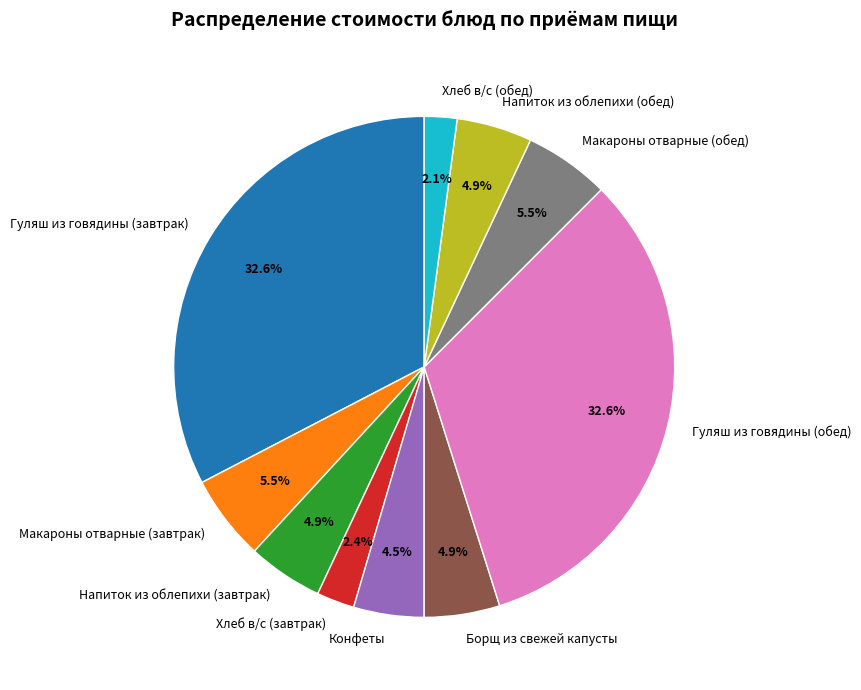

Count the number of slices in the pie.

10